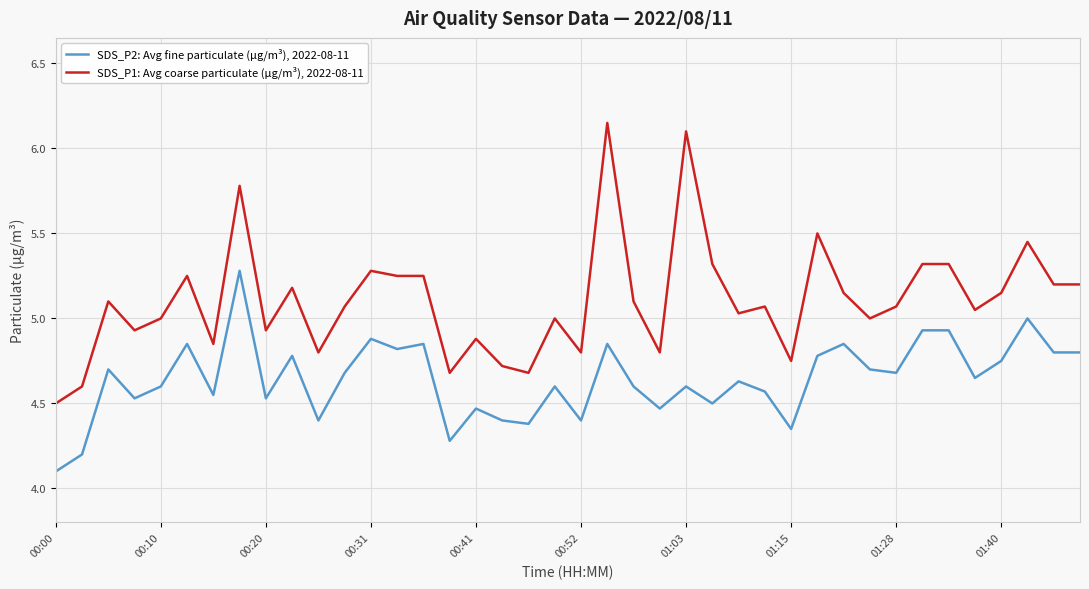

List the series in order of their peak value, lowest first.

SDS_P2: Avg fine particulate (µg/m³), 2022-08-11, SDS_P1: Avg coarse particulate (µg/m³), 2022-08-11